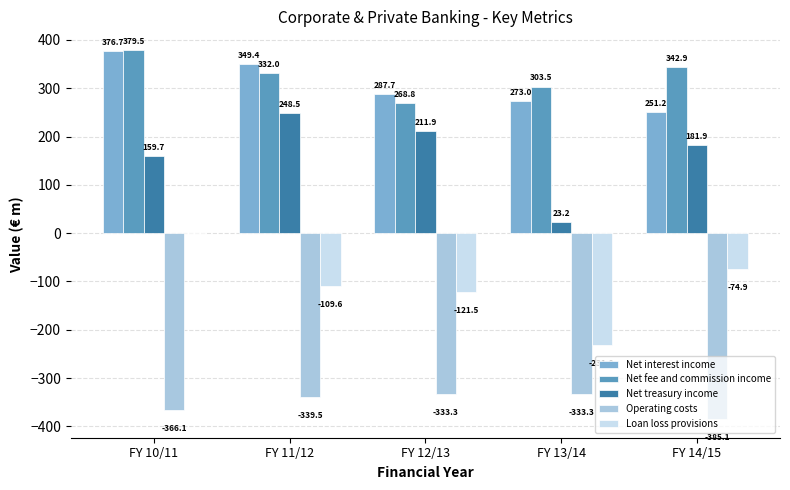

What is the sum of the Net interest income values at FY 10/11 and FY 11/12?

726.1